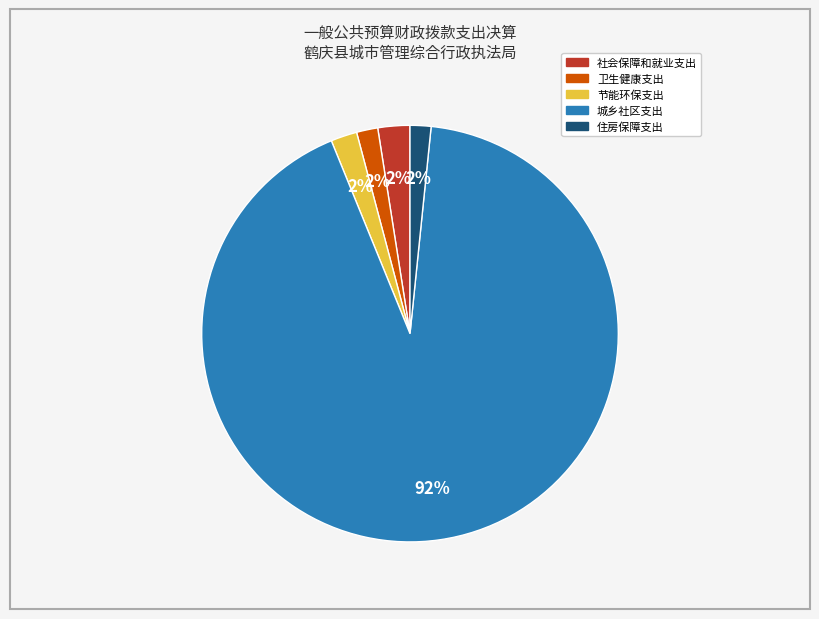

To the nearest percent, what is the average slice percentage?

20%